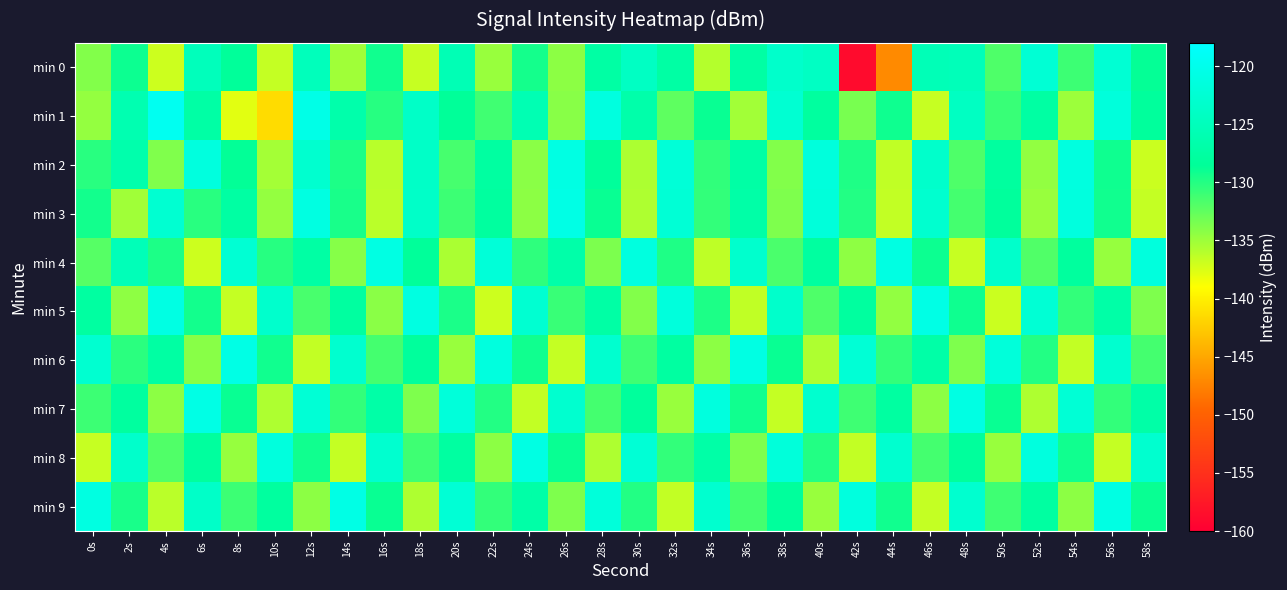

Reading left to right, what are all the values shown in this chart?

min 0: 0s=-133.9	2s=-129.0	4s=-136.9	6s=-124.9	8s=-128.3	10s=-136.6	12s=-125.0	14s=-135.1	16s=-129.2	18s=-136.7	20s=-125.6	22s=-134.8	24s=-129.3	26s=-134.3	28s=-127.3	30s=-124.2	32s=-127.3	34s=-135.9	36s=-127.3	38s=-123.3	40s=-124.1	42s=-158.7	44s=-147.0	46s=-125.4	48s=-125.2	50s=-131.7	52s=-122.4	54s=-131.0	56s=-122.5	58s=-128.7
min 1: 0s=-134.6	2s=-126.0	4s=-119.5	6s=-127.2	8s=-137.8	10s=-141.3	12s=-120.5	14s=-126.6	16s=-130.1	18s=-123.7	20s=-128.5	22s=-131.2	24s=-125.8	26s=-134.1	28s=-121.3	30s=-126.7	32s=-132.4	34s=-128.9	36s=-135.2	38s=-122.6	40s=-127.8	42s=-133.5	44s=-129.1	46s=-136.7	48s=-124.3	50s=-130.8	52s=-127.5	54s=-134.9	56s=-121.7	58s=-128.1
min 2: 0s=-130.2	2s=-126.5	4s=-133.8	6s=-121.4	8s=-128.6	10s=-135.3	12s=-122.9	14s=-129.7	16s=-136.1	18s=-123.8	20s=-131.4	22s=-127.6	24s=-134.2	26s=-120.9	28s=-128.3	30s=-135.6	32s=-122.1	34s=-130.5	36s=-127.2	38s=-133.9	40s=-121.6	42s=-129.8	44s=-136.4	46s=-123.3	48s=-131.7	50s=-127.9	52s=-134.5	54s=-121.2	56s=-129.1	58s=-136.8
min 3: 0s=-129.3	2s=-135.1	4s=-122.7	6s=-130.2	8s=-127.4	10s=-134.6	12s=-121.1	14s=-129.5	16s=-136.2	18s=-123.6	20s=-131.0	22s=-127.8	24s=-134.3	26s=-120.7	28s=-128.9	30s=-135.7	32s=-122.3	34s=-130.6	36s=-127.0	38s=-133.7	40s=-121.8	42s=-129.9	44s=-136.5	46s=-123.0	48s=-131.3	50s=-128.1	52s=-134.8	54s=-121.4	56s=-129.2	58s=-136.6
min 4: 0s=-132.1	2s=-125.3	4s=-129.7	6s=-136.9	8s=-122.5	10s=-130.1	12s=-127.3	14s=-134.0	16s=-120.8	18s=-128.4	20s=-135.5	22s=-122.0	24s=-130.4	26s=-126.8	28s=-133.6	30s=-121.3	32s=-129.8	34s=-136.3	36s=-123.1	38s=-131.6	40s=-127.7	42s=-134.4	44s=-121.0	46s=-129.0	48s=-136.7	50s=-123.4	52s=-131.8	54s=-128.0	56s=-134.7	58s=-121.5
min 5: 0s=-127.6	2s=-134.4	4s=-120.9	6s=-129.3	8s=-136.6	10s=-123.2	12s=-131.5	14s=-127.7	16s=-134.2	18s=-121.1	20s=-129.6	22s=-136.9	24s=-122.7	26s=-130.8	28s=-127.2	30s=-133.9	32s=-121.6	34s=-129.7	36s=-136.4	38s=-123.3	40s=-131.7	42s=-127.9	44s=-134.5	46s=-120.7	48s=-129.1	50s=-136.8	52s=-122.4	54s=-130.6	56s=-127.0	58s=-133.7
min 6: 0s=-122.8	2s=-130.3	4s=-127.5	6s=-134.1	8s=-120.7	10s=-129.2	12s=-136.5	14s=-123.0	16s=-131.3	18s=-128.1	20s=-134.8	22s=-121.4	24s=-129.2	26s=-136.6	28s=-122.9	30s=-131.1	32s=-127.6	34s=-134.3	36s=-120.8	38s=-128.9	40s=-135.7	42s=-122.3	44s=-130.6	46s=-127.0	48s=-133.7	50s=-121.8	52s=-129.9	54s=-136.5	56s=-123.0	58s=-131.3
min 7: 0s=-131.0	2s=-127.8	4s=-134.3	6s=-120.7	8s=-128.9	10s=-135.7	12s=-122.3	14s=-130.6	16s=-127.0	18s=-133.7	20s=-121.8	22s=-129.9	24s=-136.5	26s=-123.0	28s=-131.3	30s=-128.1	32s=-134.8	34s=-121.4	36s=-129.2	38s=-136.6	40s=-122.9	42s=-131.1	44s=-127.6	46s=-134.3	48s=-120.8	50s=-128.9	52s=-135.7	54s=-122.3	56s=-130.6	58s=-127.0
min 8: 0s=-136.7	2s=-123.4	4s=-131.8	6s=-128.0	8s=-134.7	10s=-121.5	12s=-129.2	14s=-136.6	16s=-122.9	18s=-131.1	20s=-127.6	22s=-134.3	24s=-120.8	26s=-128.9	28s=-135.7	30s=-122.3	32s=-130.6	34s=-127.0	36s=-133.7	38s=-121.8	40s=-129.9	42s=-136.5	44s=-123.0	46s=-131.3	48s=-128.1	50s=-134.8	52s=-121.4	54s=-129.2	56s=-136.6	58s=-122.9
min 9: 0s=-121.1	2s=-129.5	4s=-136.2	6s=-123.6	8s=-131.0	10s=-127.8	12s=-134.3	14s=-120.7	16s=-128.9	18s=-135.7	20s=-122.3	22s=-130.6	24s=-127.0	26s=-133.7	28s=-121.8	30s=-129.9	32s=-136.5	34s=-123.0	36s=-131.3	38s=-128.1	40s=-134.8	42s=-121.4	44s=-129.2	46s=-136.6	48s=-122.9	50s=-131.1	52s=-127.6	54s=-134.3	56s=-120.8	58s=-128.9